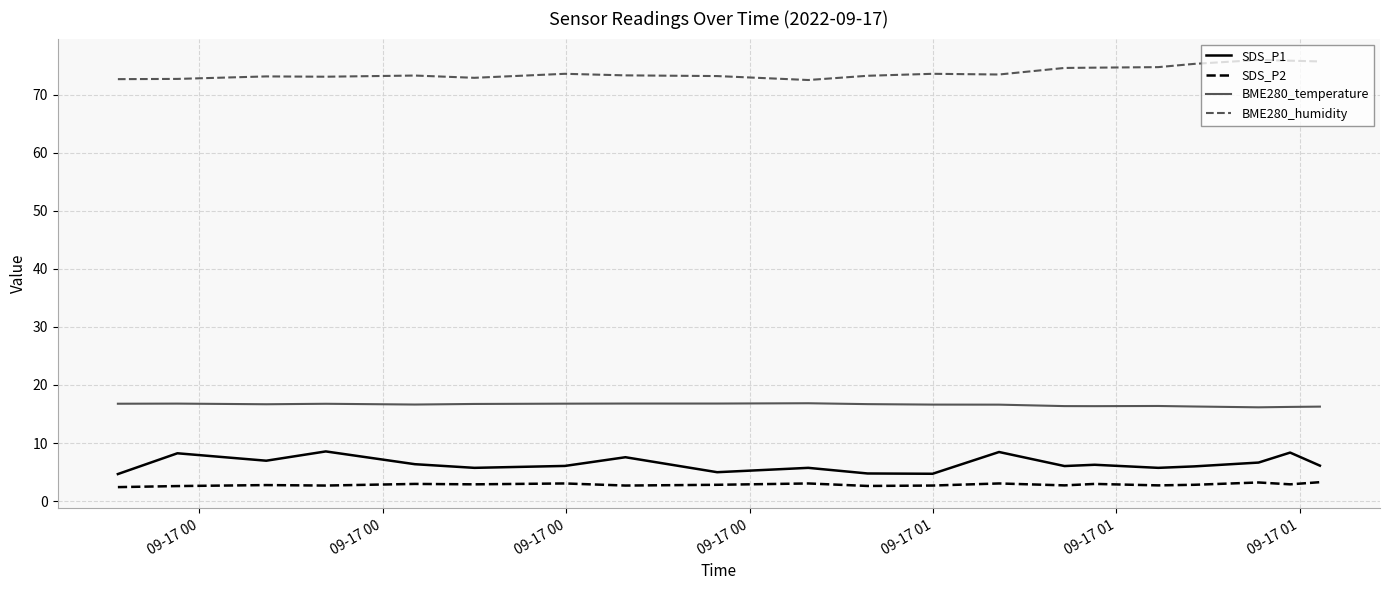

True or false: BME280_temperature and BME280_humidity intersect in this chart.

False